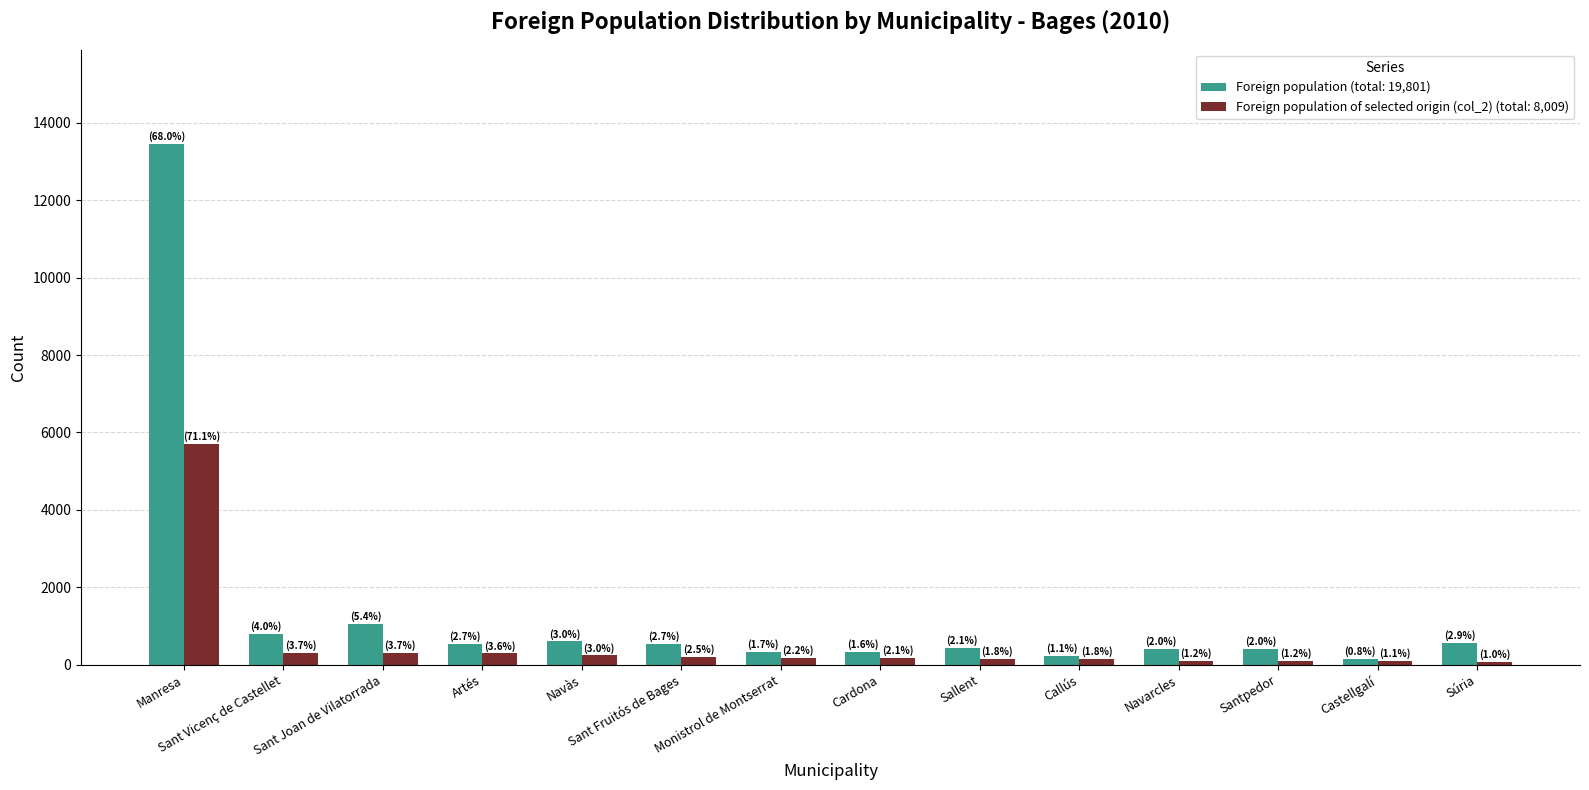

At which category is the sum across all series the highest?

Manresa